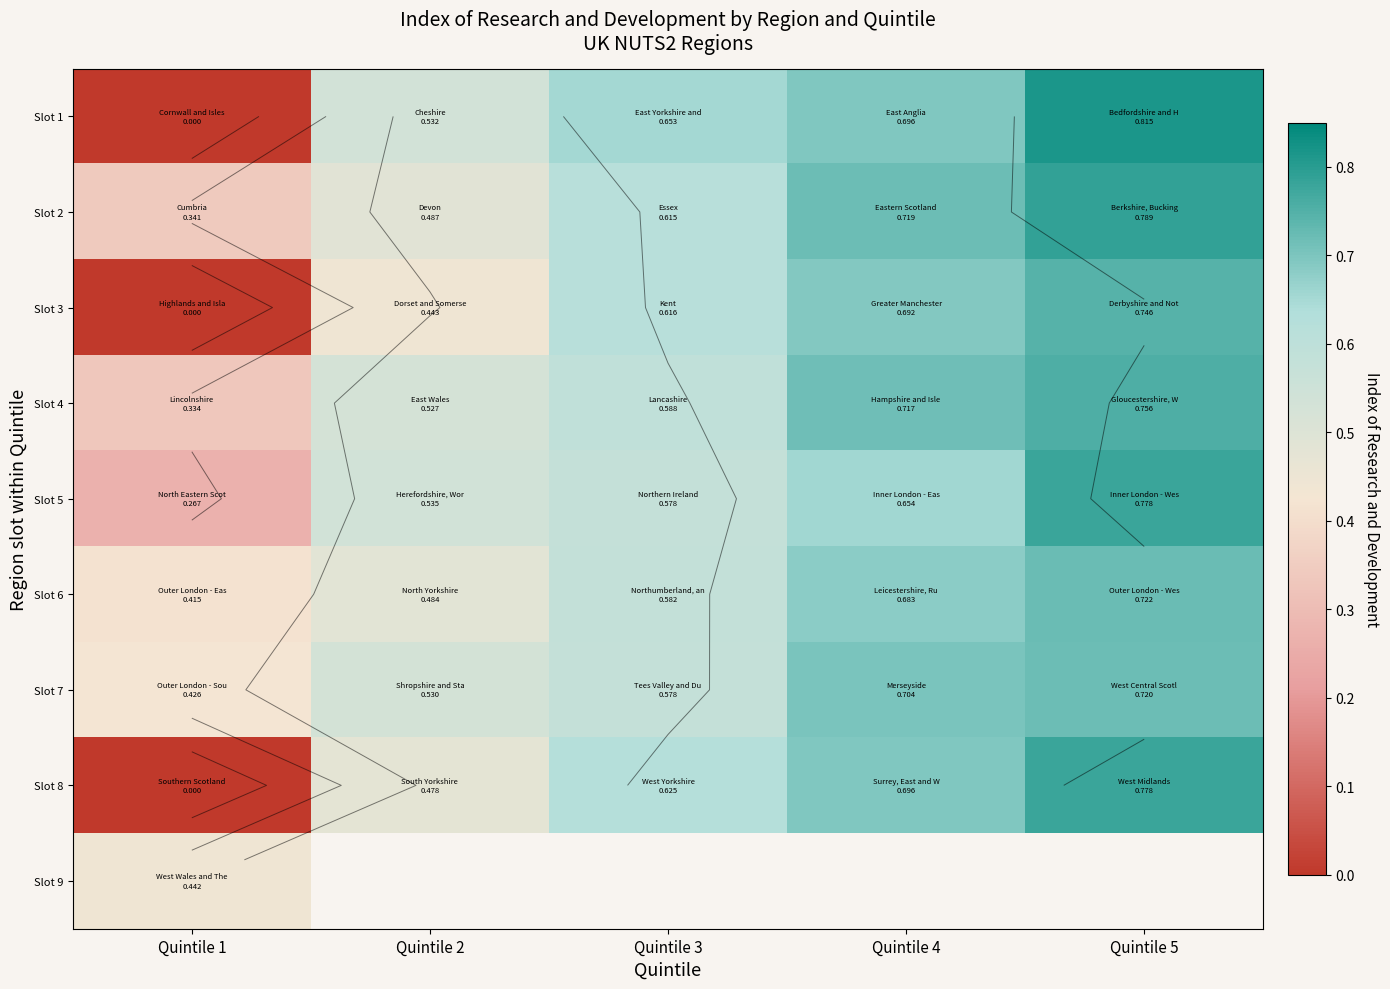

Rank the series at Quintile 4 from lowest to highest value.

Slot 5, Slot 6, Slot 3, Slot 8, Slot 1, Slot 7, Slot 4, Slot 2, Slot 9